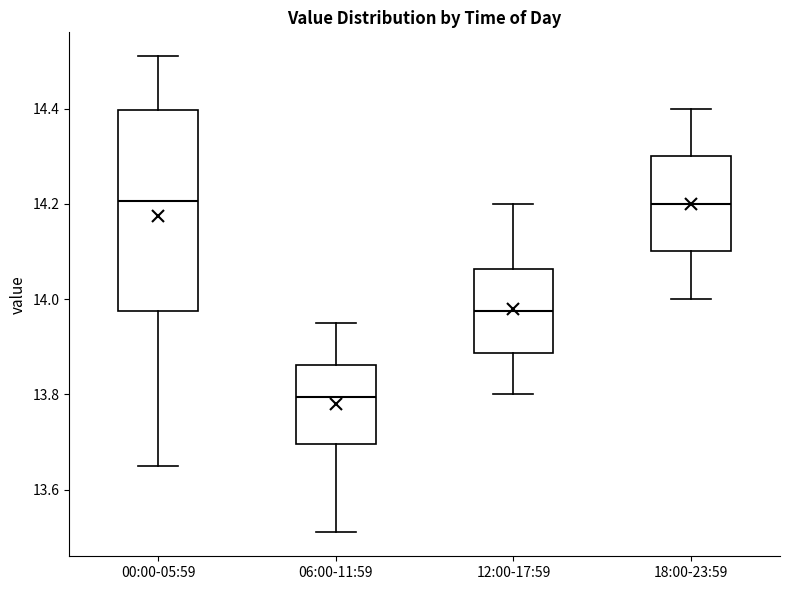

Where does the median line of the box for 06:00-11:59 sit on the y-axis? The values are not printed on the chart, so give them approximately, as read against the axis.

13.80